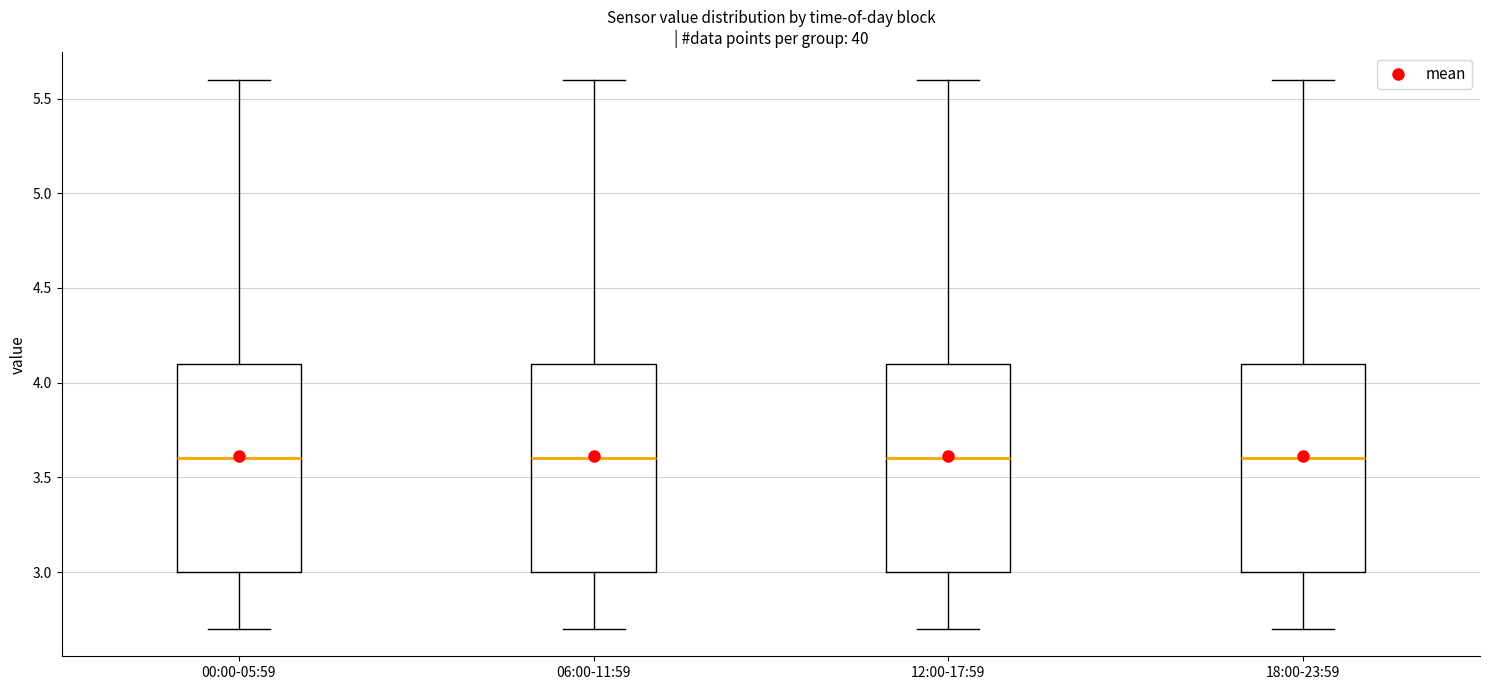

Reading left to right, read every box against the y-axis: the position of its median line, the range the box covers, and the ends of its whiskers. The values are not printed on the chart, so give them approximately, as read against the axis.

00:00-05:59: median 3.6, box 3.0 to 4.1, whiskers 2.7 to 5.6
06:00-11:59: median 3.6, box 3.0 to 4.1, whiskers 2.7 to 5.6
12:00-17:59: median 3.6, box 3.0 to 4.1, whiskers 2.7 to 5.6
18:00-23:59: median 3.6, box 3.0 to 4.1, whiskers 2.7 to 5.6